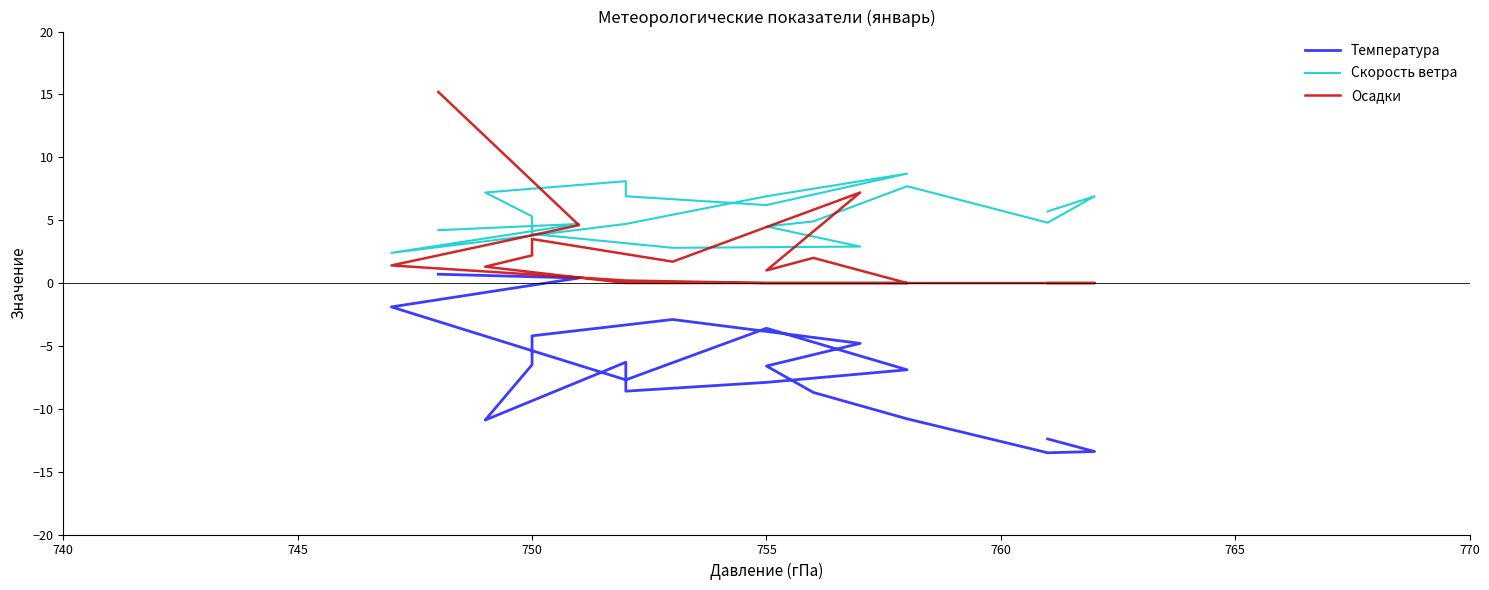

Is it true that Температура equals -20.7 at 19?

False